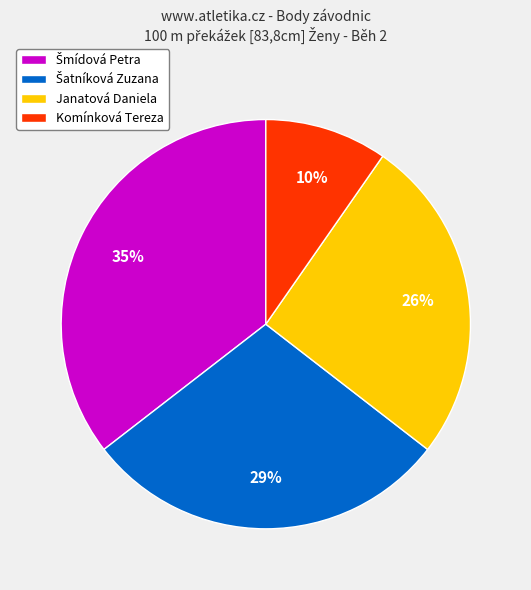

Which has a higher value, Janatová Daniela or Komínková Tereza?

Janatová Daniela